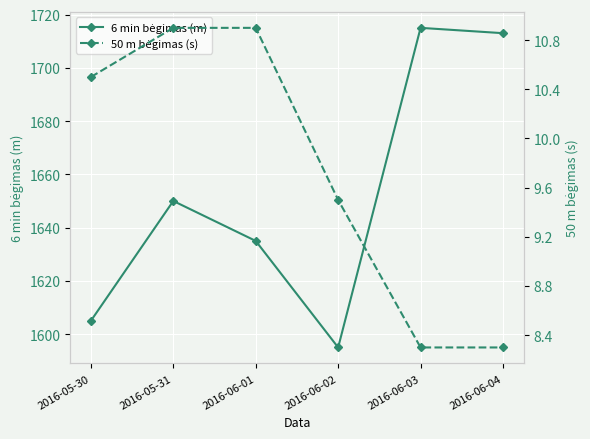

How many lines are shown in the chart?

2